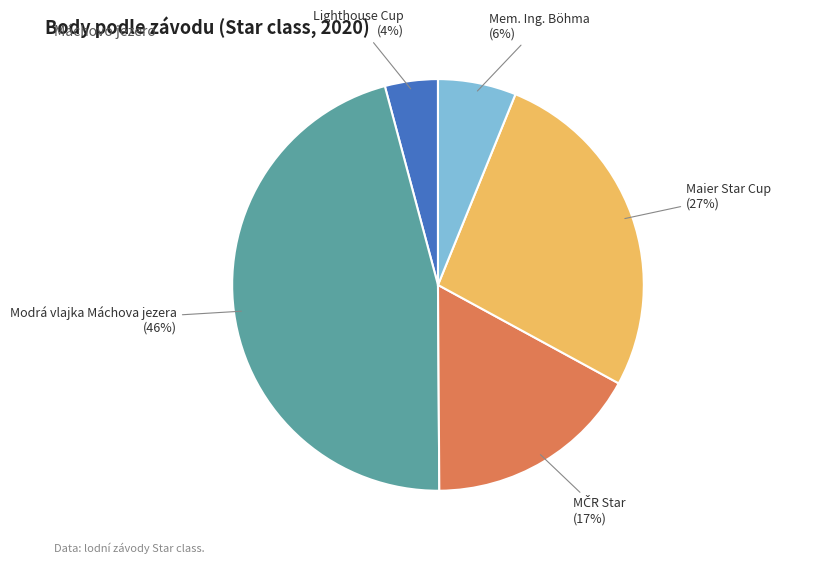

Is there any slice that represents more than half of the pie?

No